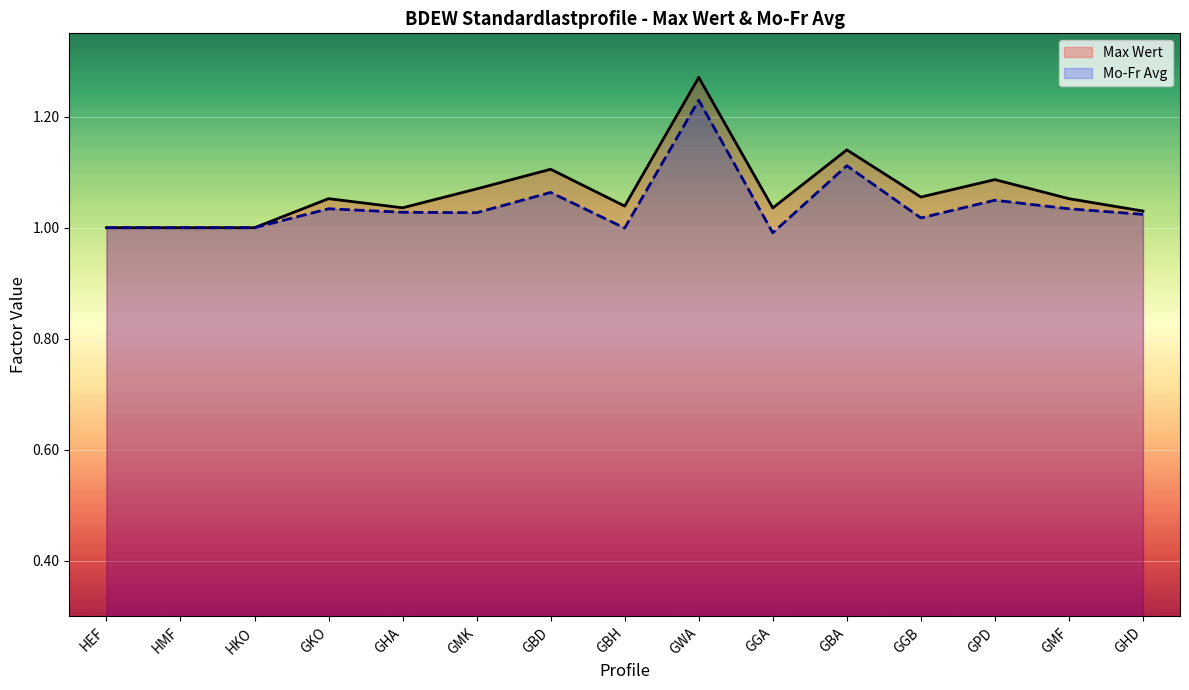

The Max Wert series shows 1.0 at GHD. True or false?

True